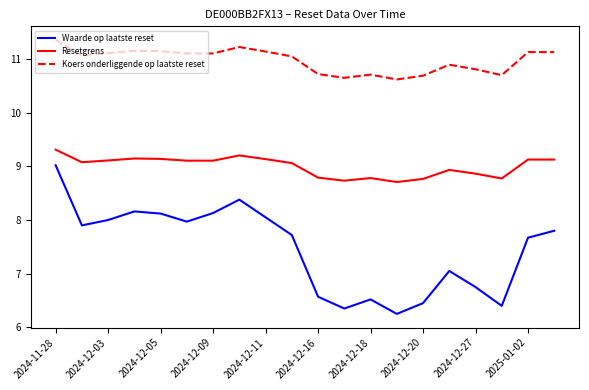

What is the average value of the Waarde op laatste reset series?

7.5